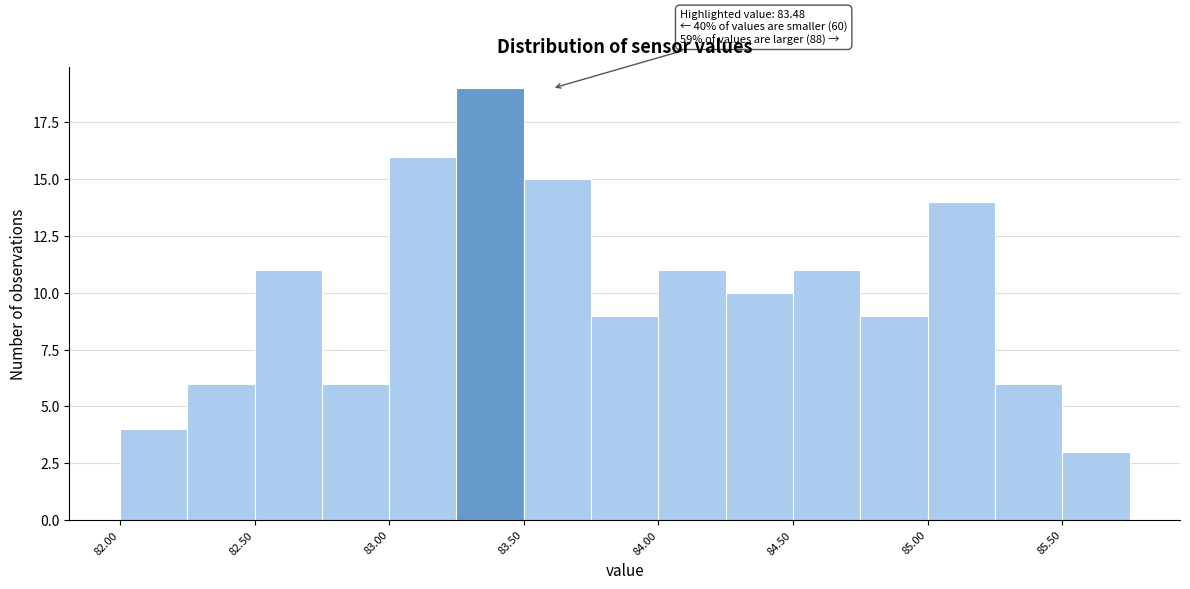

Which range on the x-axis has the tallest bar?

83.25 to 83.50